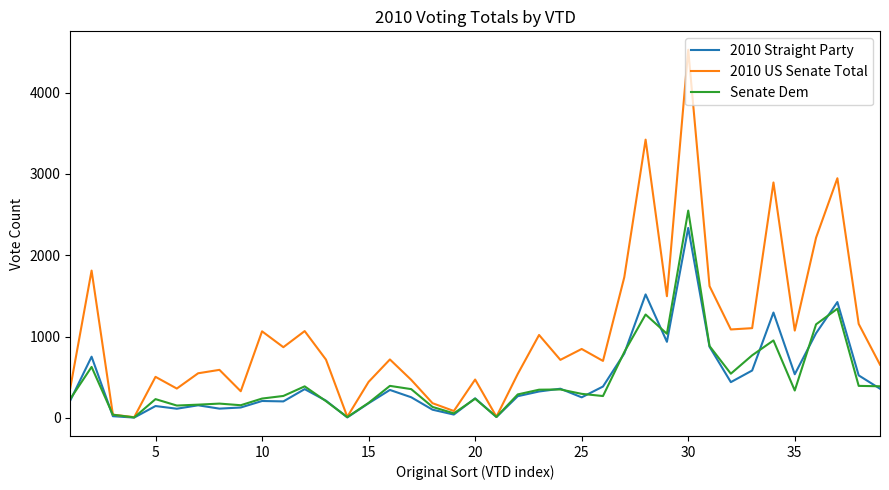

What is the greatest value displayed?

4528